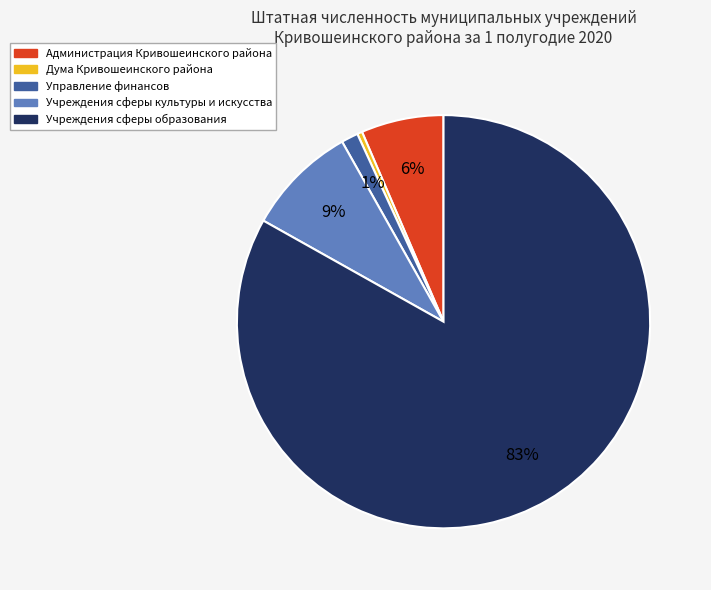

Is there any slice that represents more than half of the pie?

Yes